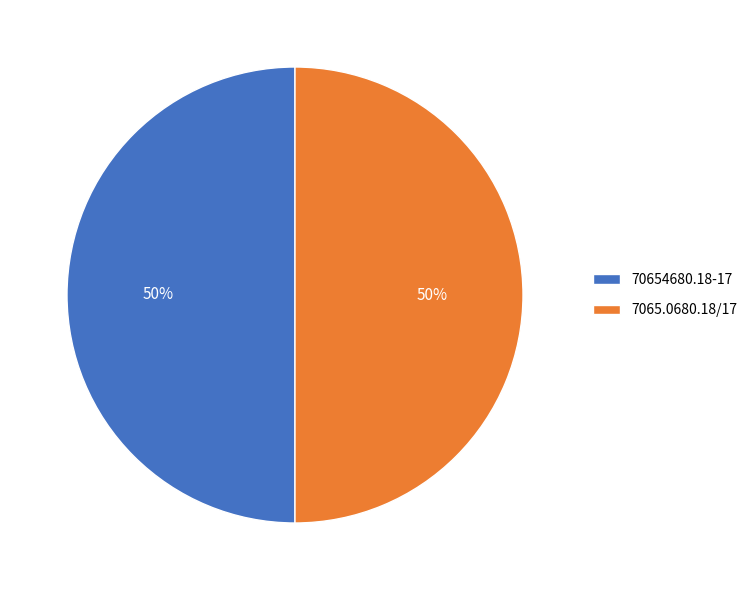

What percentage is the 7065.0680.18/17 slice, to the nearest percent?

50%